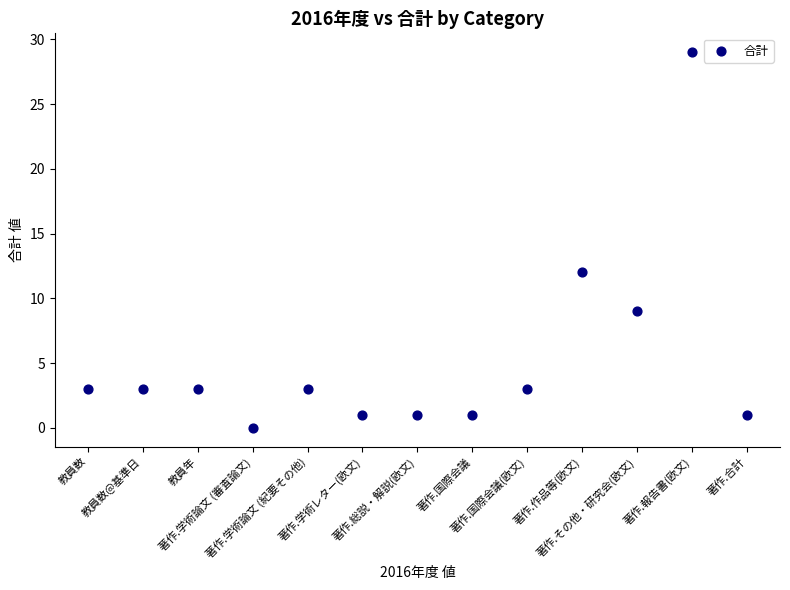

What is the range of Y values (max minus min)?

29